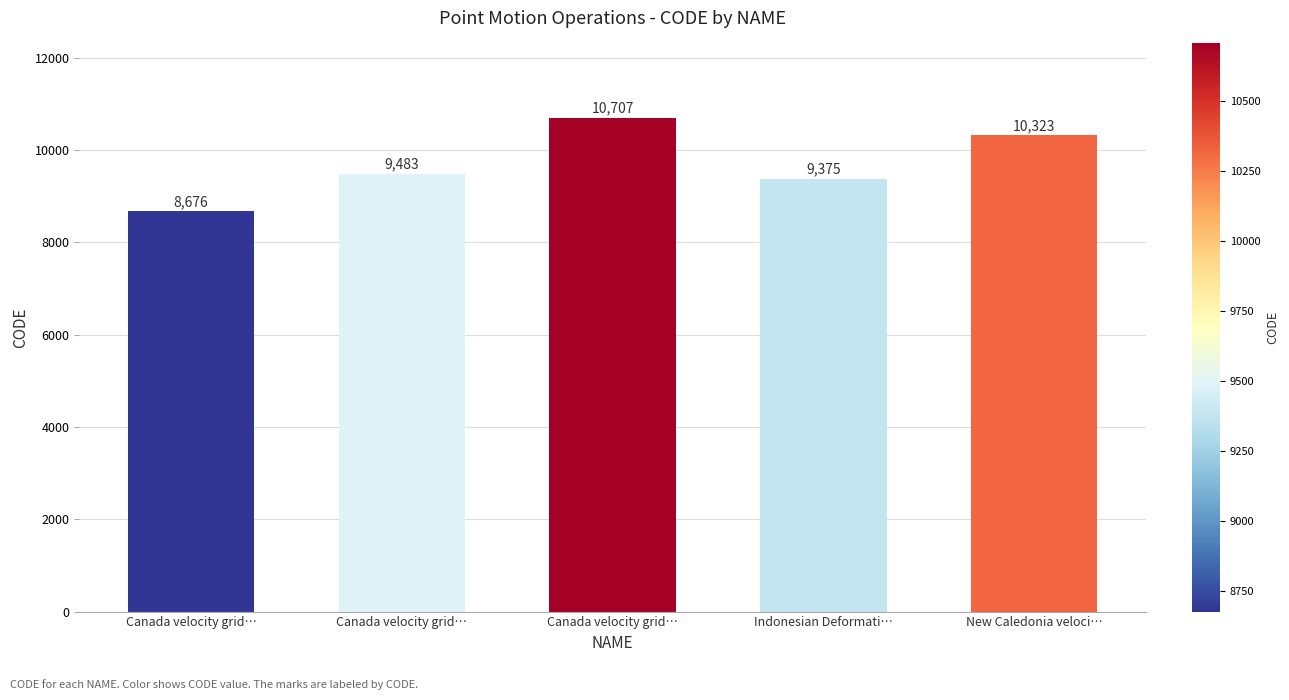

What is the difference between the maximum and minimum values?

2031